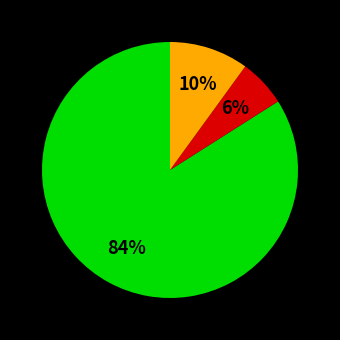

How many slices are in this pie chart?

3